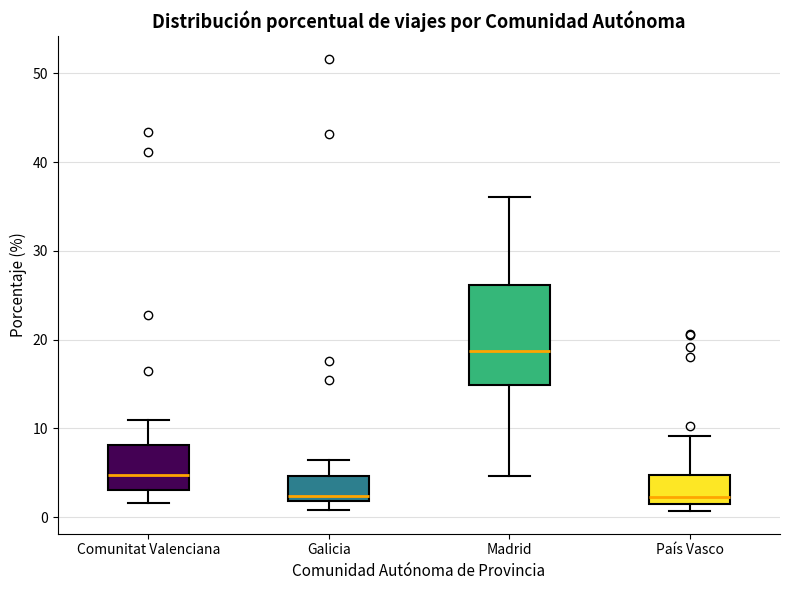

Where does the lower whisker of the box for Madrid end on the y-axis? The values are not printed on the chart, so give them approximately, as read against the axis.

5